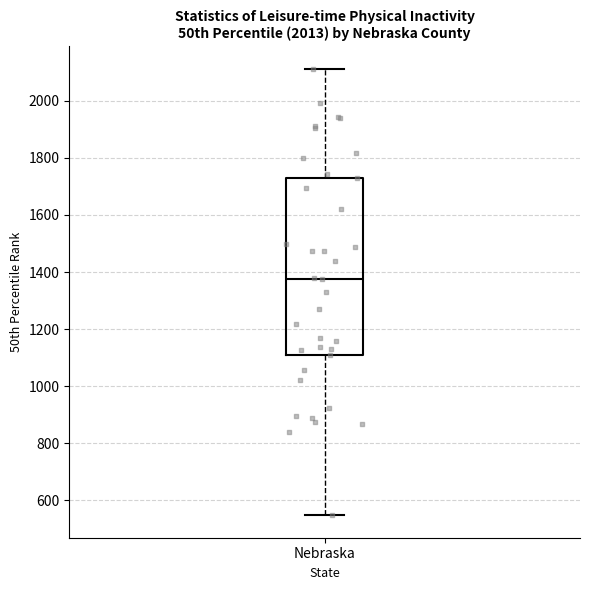

Read this box plot against the y-axis: the position of the median line, the range covered by the box, and the ends of both whiskers. The values are not printed on the chart, so give them approximately, as read against the axis.

median 1380, box 1120 to 1740, whiskers 540 to 2120